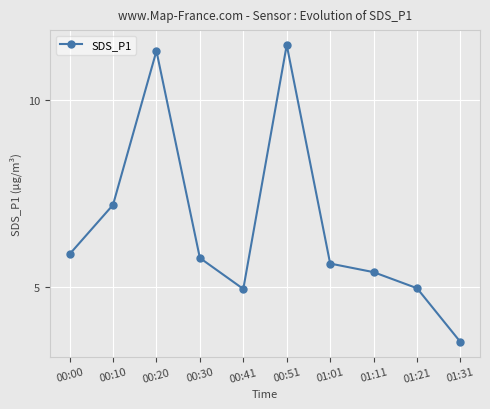

What is the ratio of the value at 00:10 to the value at 00:30?

1.2